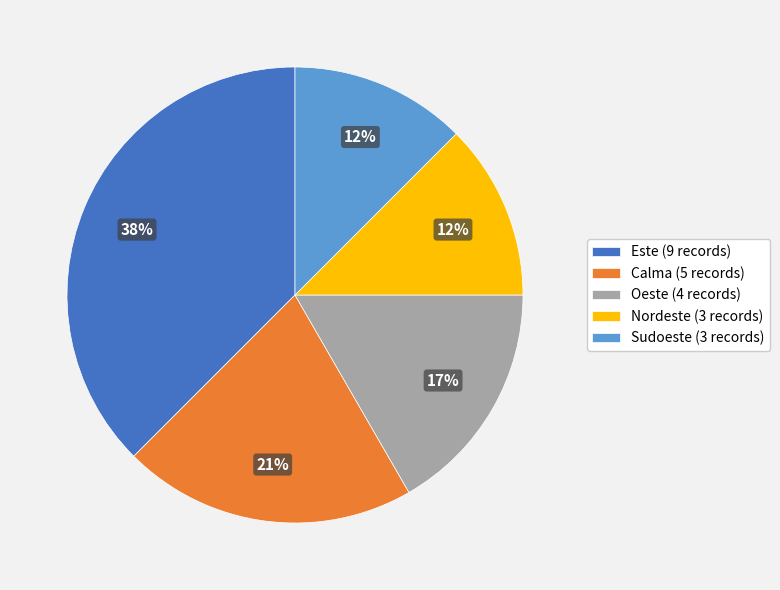

Count the number of slices in the pie.

5